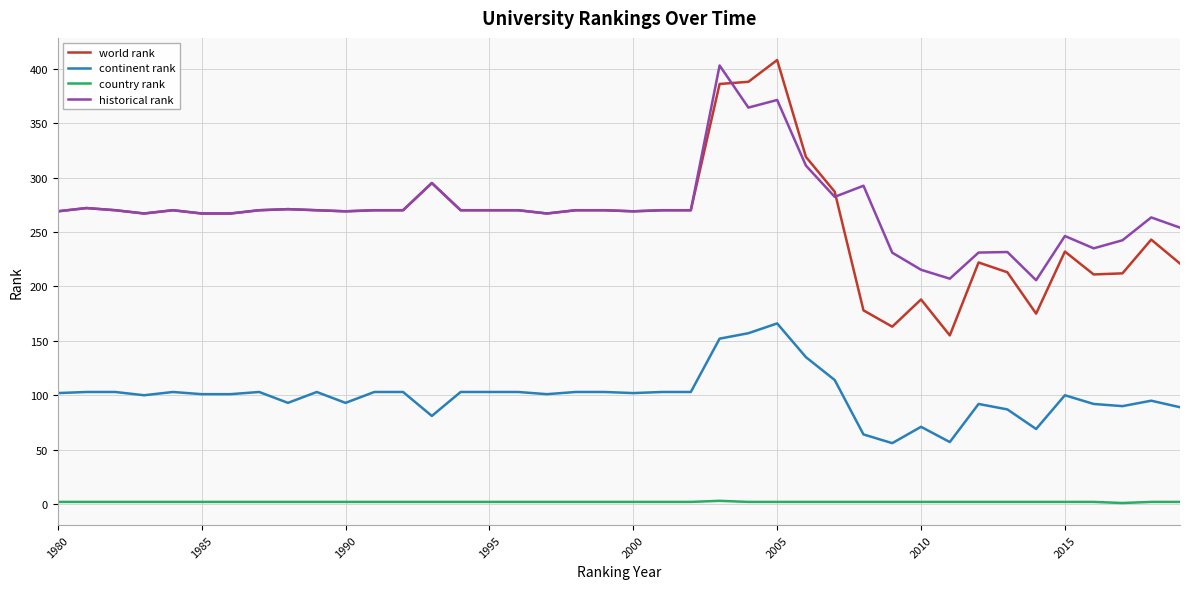

Which series has the largest range (max minus min)?

world rank